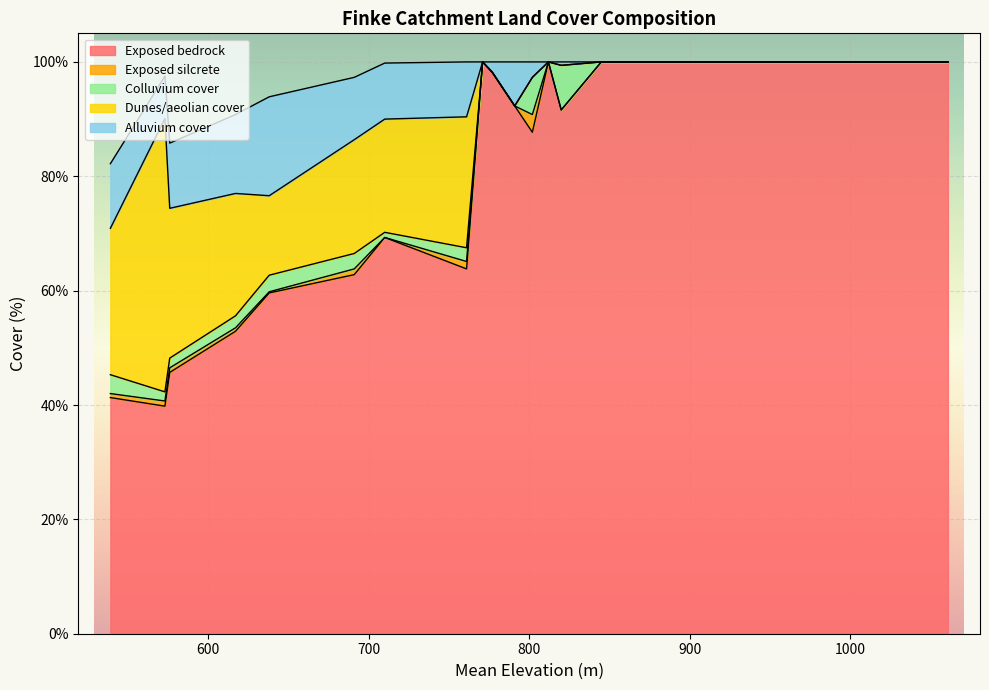

What is the maximum value for Exposed bedrock?

100.0